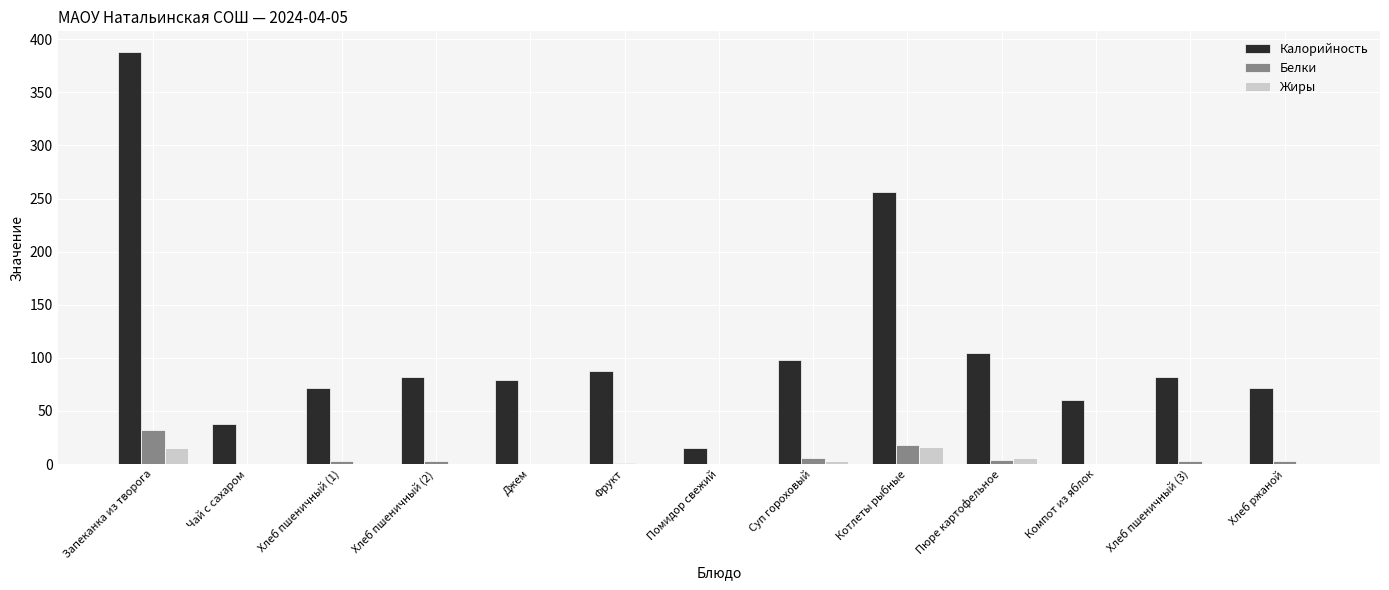

What is the sum of all Жиры values?

40.6